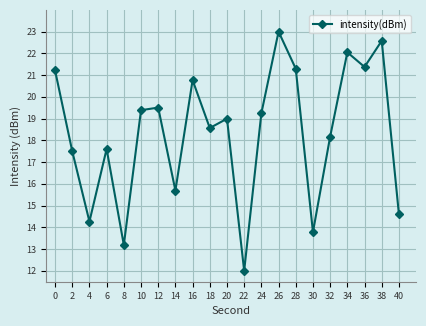

What is the sum of the values at 10 and 2?

36.9